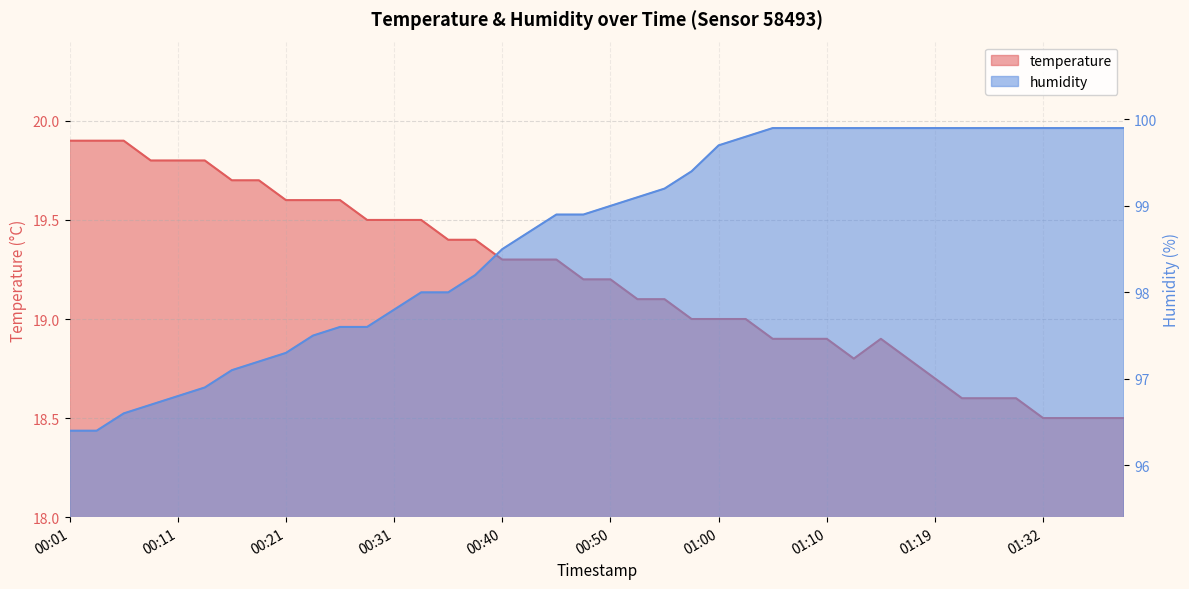

At which category is the sum across all series the highest?

01:05